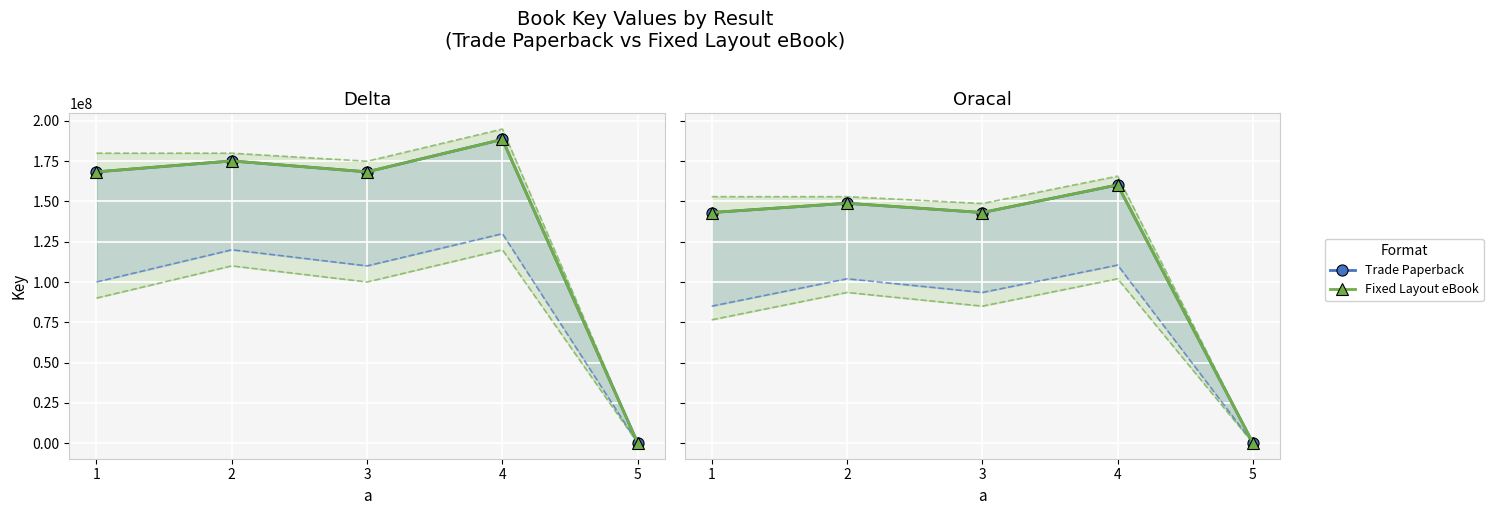

What are all the series names shown in the legend?

Trade Paperback, Fixed Layout eBook